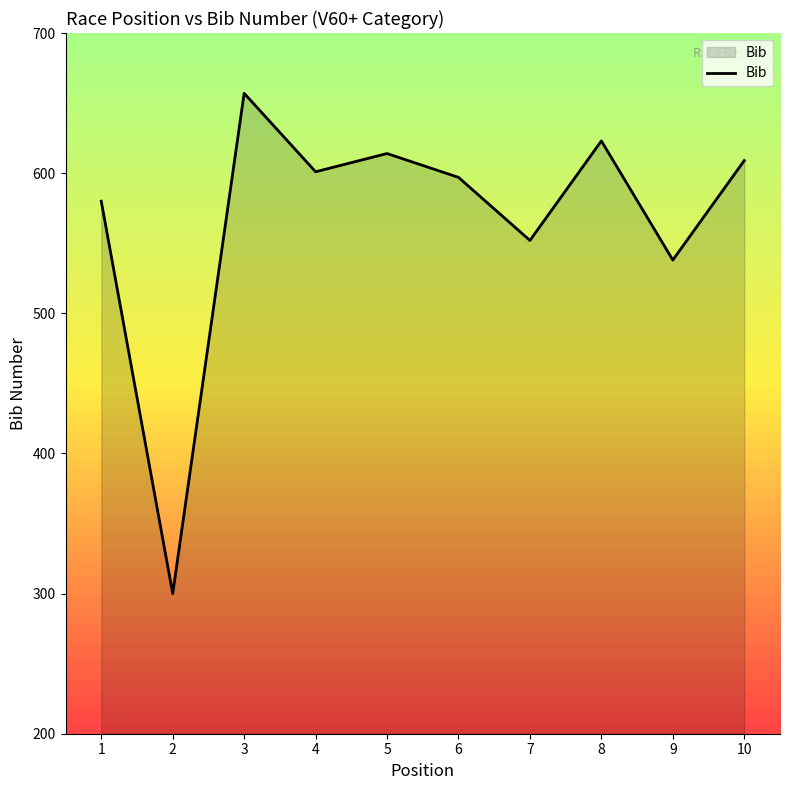

What is the minimum value shown in the chart?

300